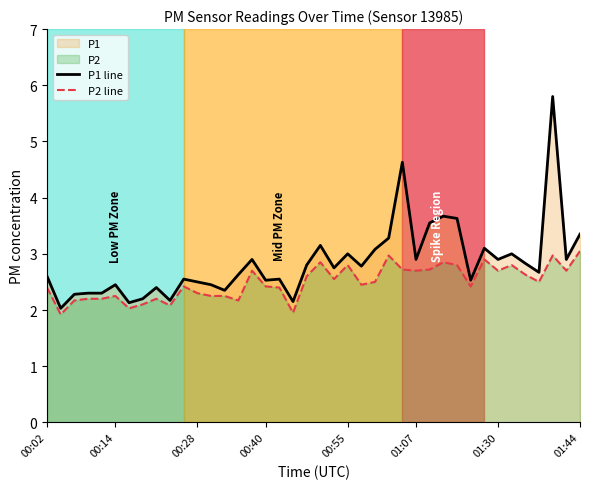

At how many categories does at least one series exceed 2?

40